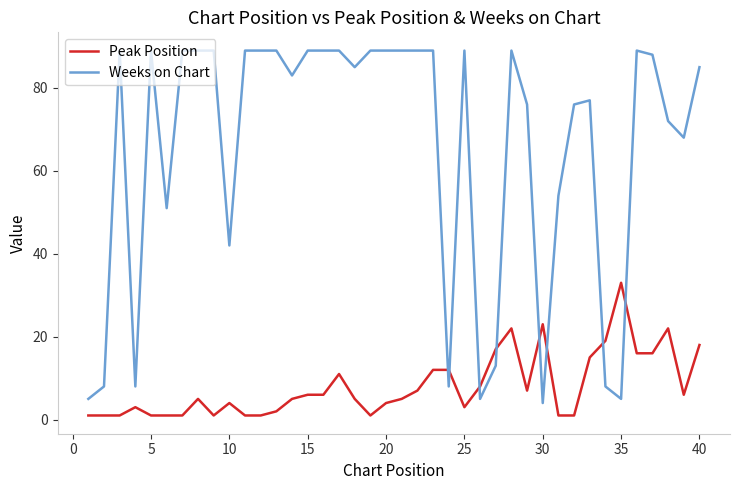

How many intersections are there between Weeks on Chart and Peak Position?

8